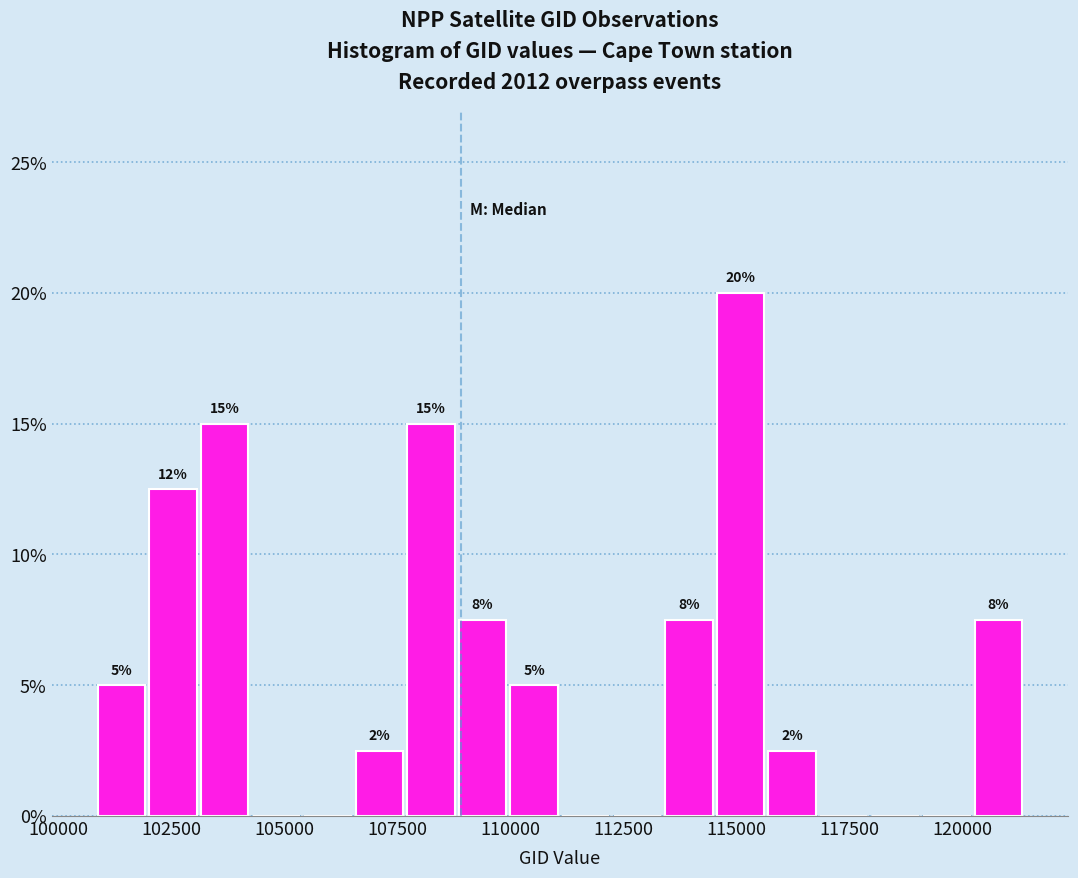

Around what value on the x-axis is the tallest bar? Give the approximate position of its centre, as read against the axis.

115000